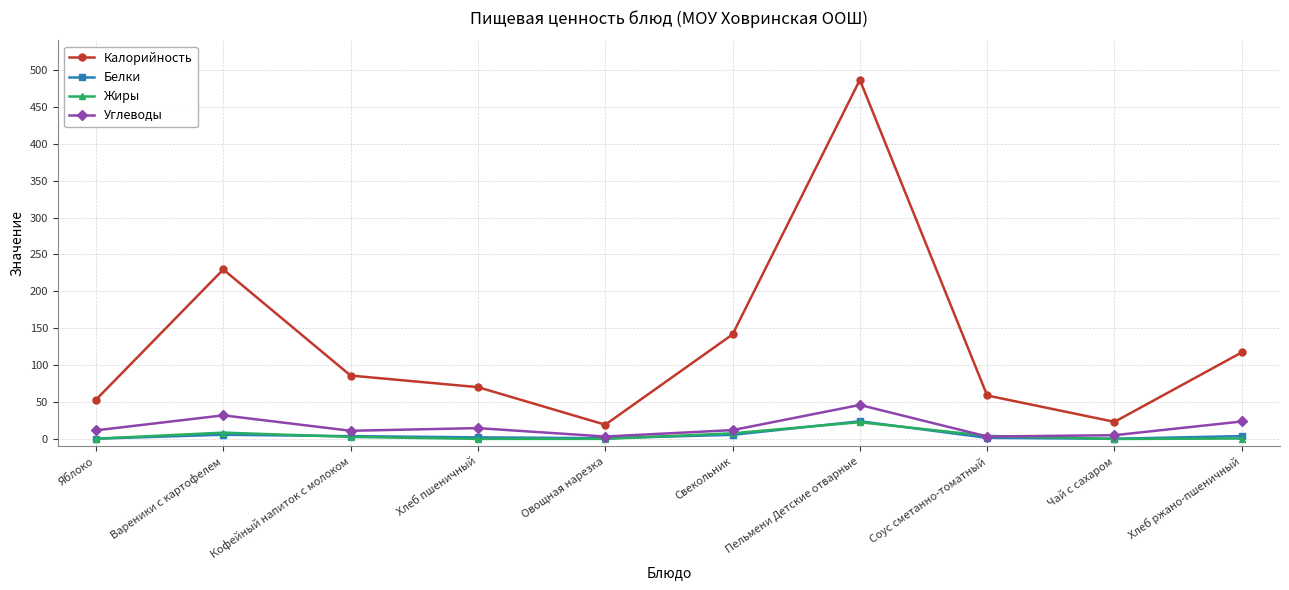

What is the maximum value for Калорийность?

486.5